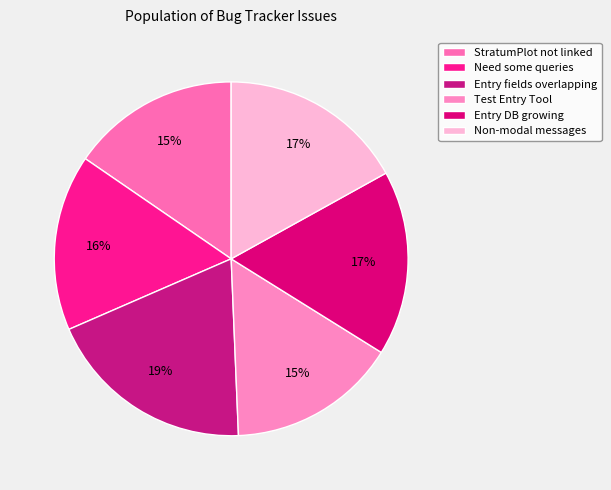

Which slice is the smallest?

StratumPlot not linked to HerbData